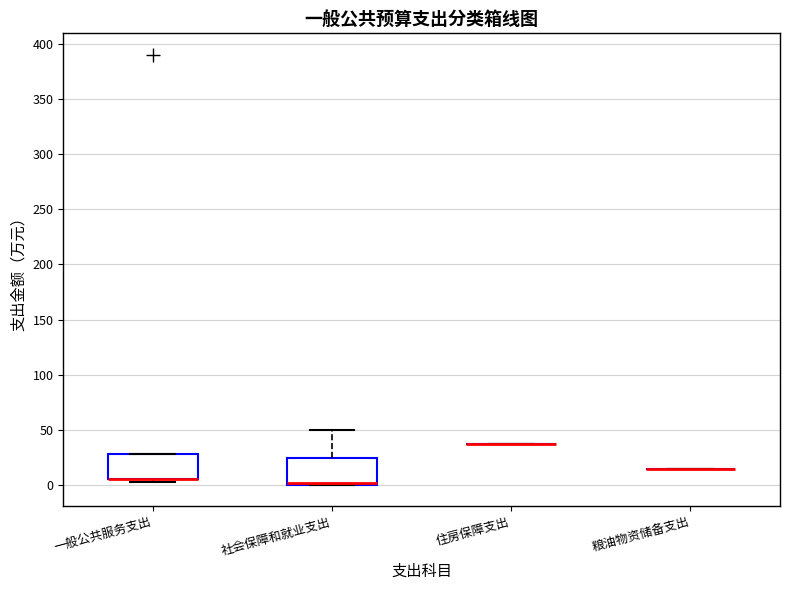

Reading left to right, transcribe this box plot: for each box, give where its median line is, the range the box spans, and where its two whiskers end, as read against the y-axis. The values are not printed on the chart, so give them approximately, as read against the axis.

一般公共服务支出: median 5 (drawn on the box's lower edge), box 5 to 30, whiskers 5 (just below the box's lower edge) to 30
社会保障和就业支出: median 0 (drawn on the box's lower edge), box 0 to 25, whiskers 0 to 50
住房保障支出: box collapsed to a line at 35, whiskers 35 to 35
粮油物资储备支出: box collapsed to a line at 15, whiskers 15 to 15